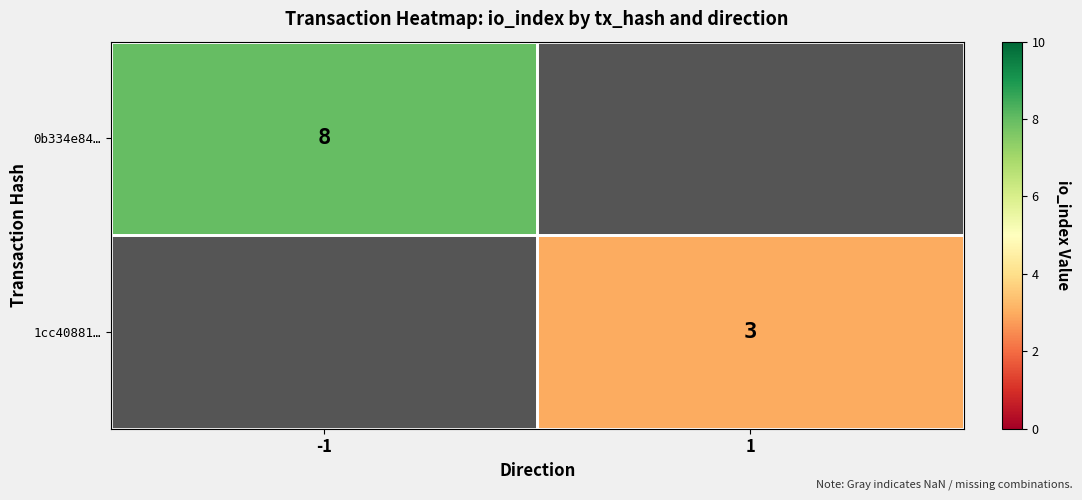

True or false: 0b334e84… has a value of 5 at -1.

False